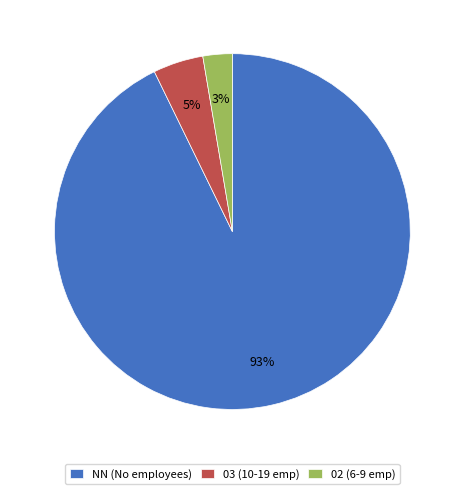

What is the majority slice?

NN (No employees)